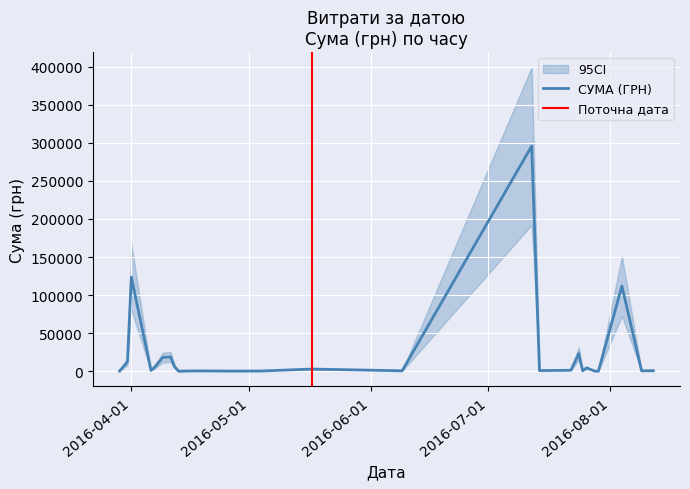

Approximately how many times larger is the value at 17.05.2016 compared to 07.04.2016?

3.7